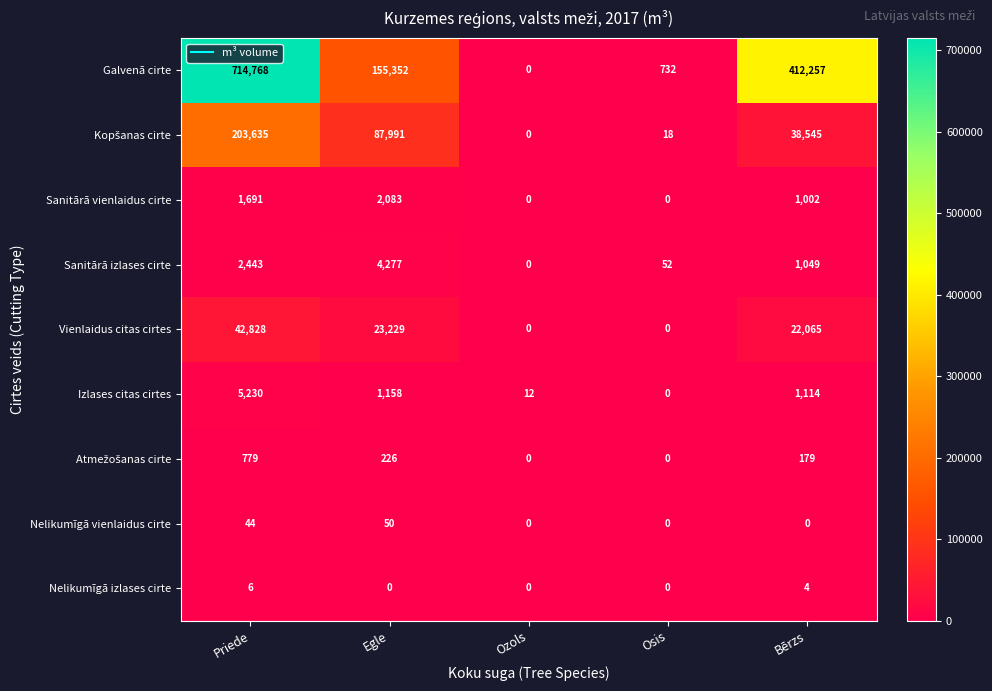

The Vienlaidus citas cirtes series shows 42828 at Priede. True or false?

True